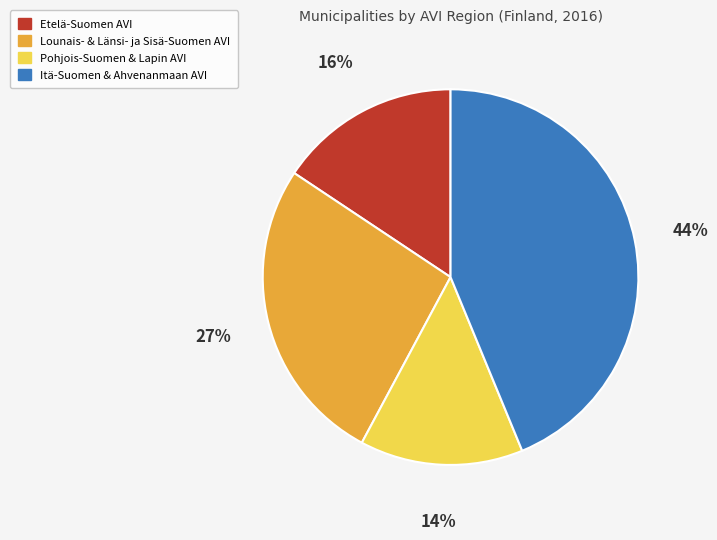

Does any single category account for the majority?

No